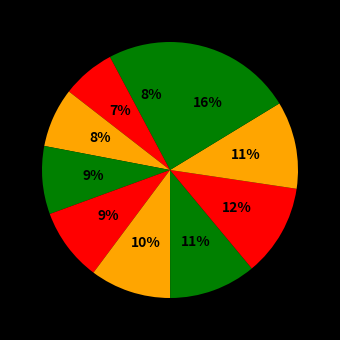

Does any single category account for the majority?

No